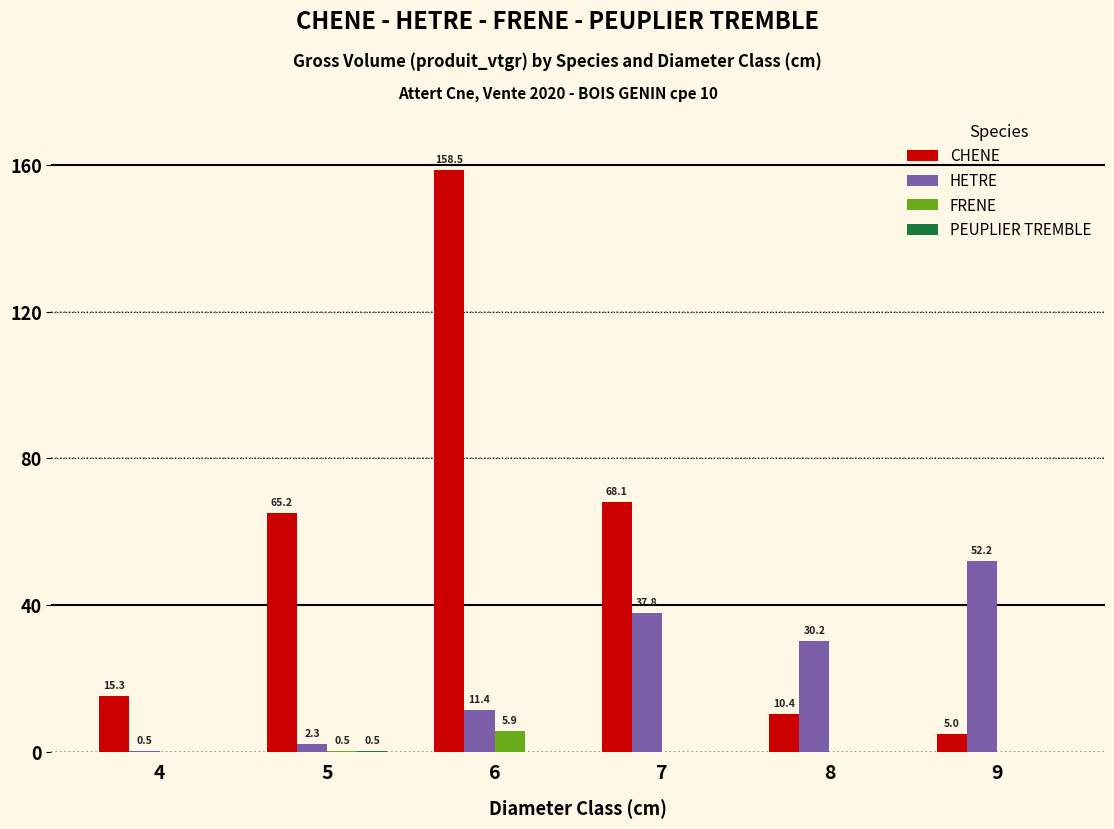

Are the bars grouped side by side (vs. stacked)?

Yes